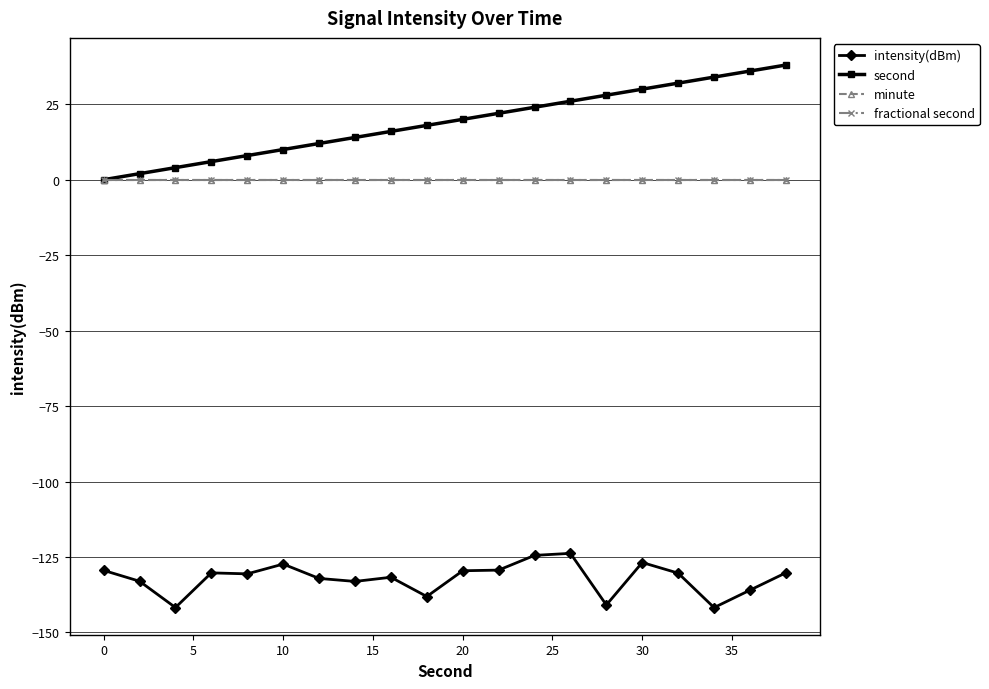

Does the chart have visible grid lines?

Yes